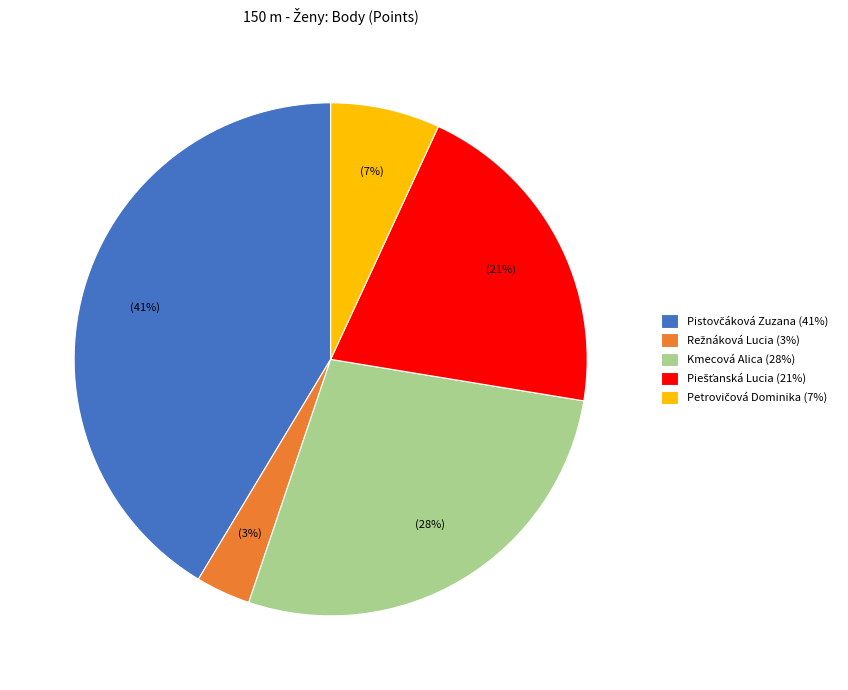

The Kmecová Alica (28%) slice represents 28% of the pie. True or false?

True